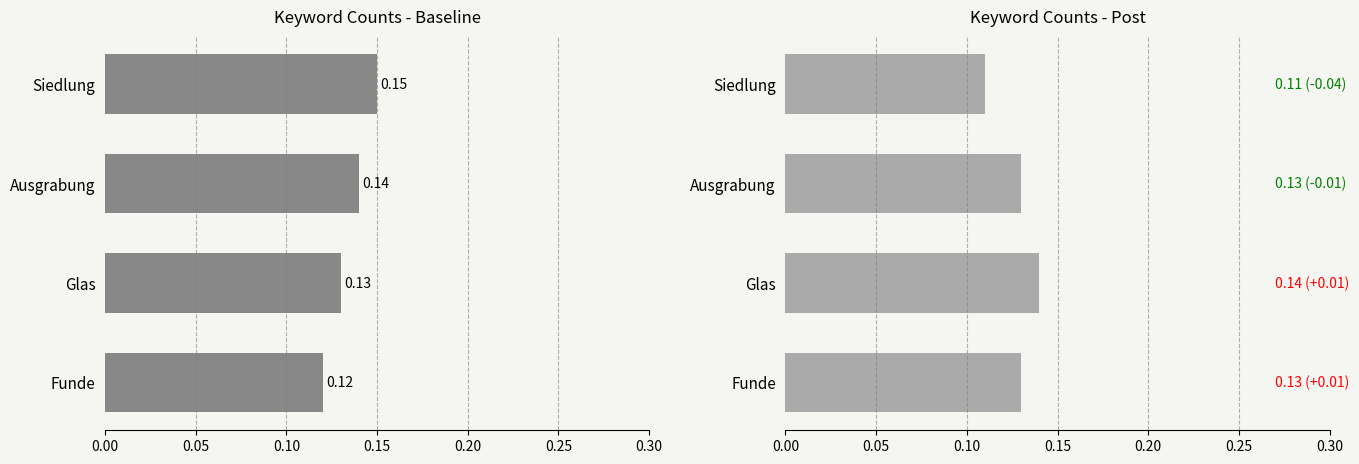

What is the value of the Post-Treatment bar at the 4th from the left?

0.1